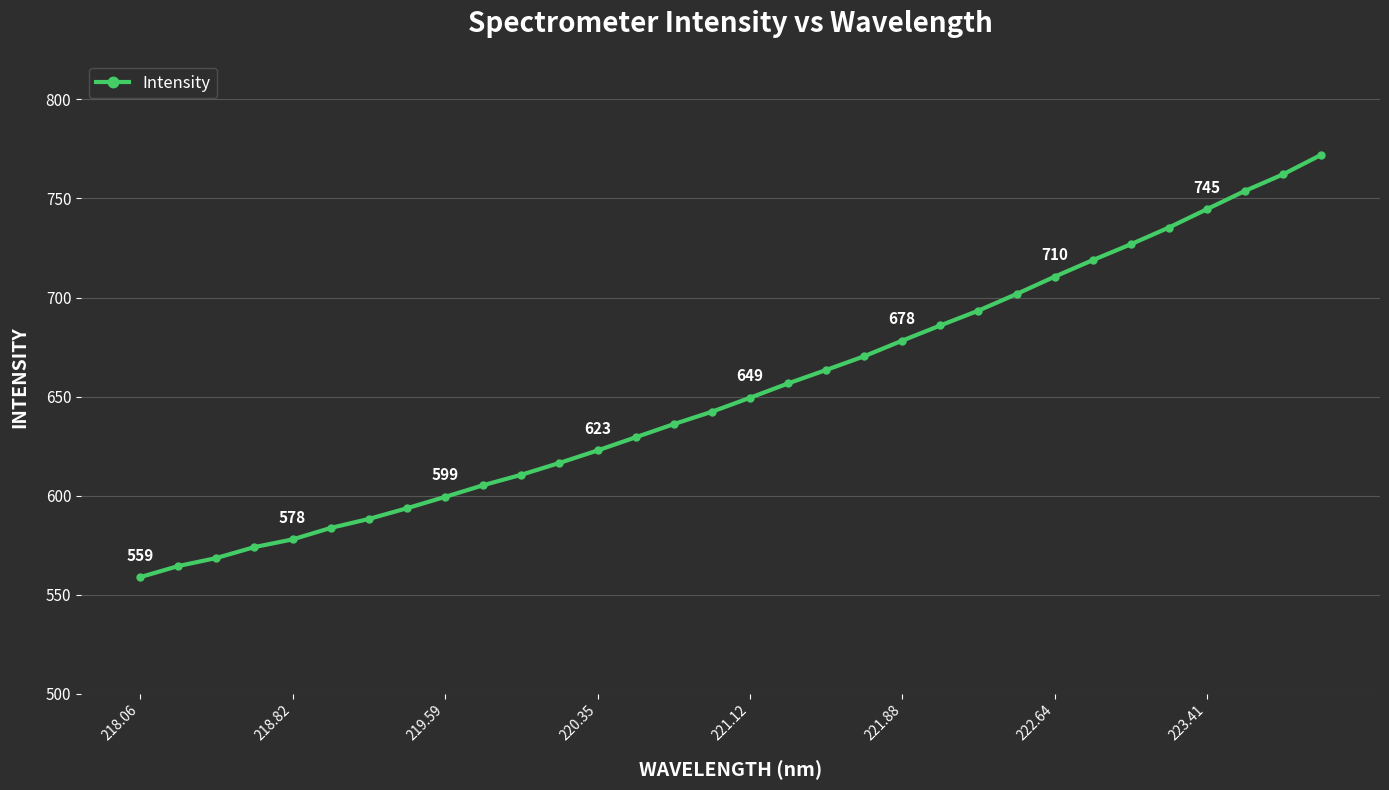

What is the value of the 6th point from the left?

583.7